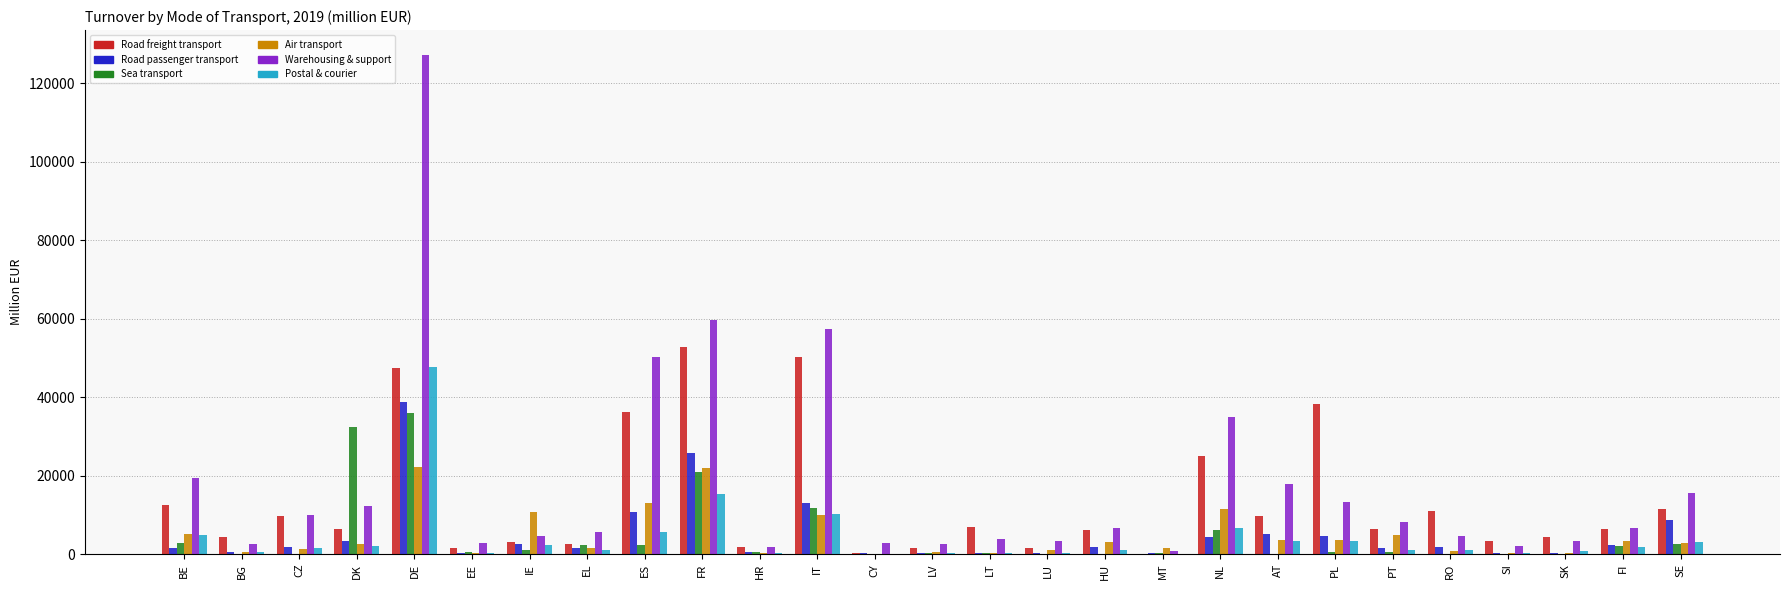

What is the highest value of the Road freight transport series?

52738.8